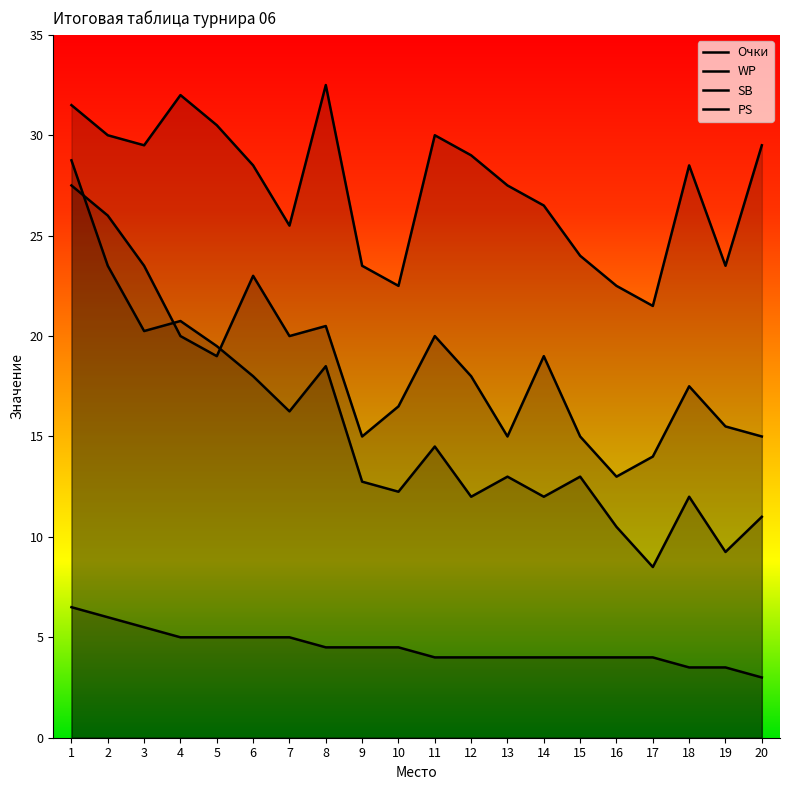

Reading right to left, list all the values displayed in this chart.

Очки: 20=3.0	19=3.5	18=3.5	17=4.0	16=4.0	15=4.0	14=4.0	13=4.0	12=4.0	11=4.0	10=4.5	9=4.5	8=4.5	7=5.0	6=5.0	5=5.0	4=5.0	3=5.5	2=6.0	1=6.5
WP: 20=29.5	19=23.5	18=28.5	17=21.5	16=22.5	15=24.0	14=26.5	13=27.5	12=29.0	11=30.0	10=22.5	9=23.5	8=32.5	7=25.5	6=28.5	5=30.5	4=32.0	3=29.5	2=30.0	1=31.5
SB: 20=11.0	19=9.2	18=12.0	17=8.5	16=10.5	15=13.0	14=12.0	13=13.0	12=12.0	11=14.5	10=12.2	9=12.8	8=18.5	7=16.2	6=18.0	5=19.5	4=20.8	3=20.2	2=23.5	1=28.8
PS: 20=15.0	19=15.5	18=17.5	17=14.0	16=13.0	15=15.0	14=19.0	13=15.0	12=18.0	11=20.0	10=16.5	9=15.0	8=20.5	7=20.0	6=23.0	5=19.0	4=20.0	3=23.5	2=26.0	1=27.5